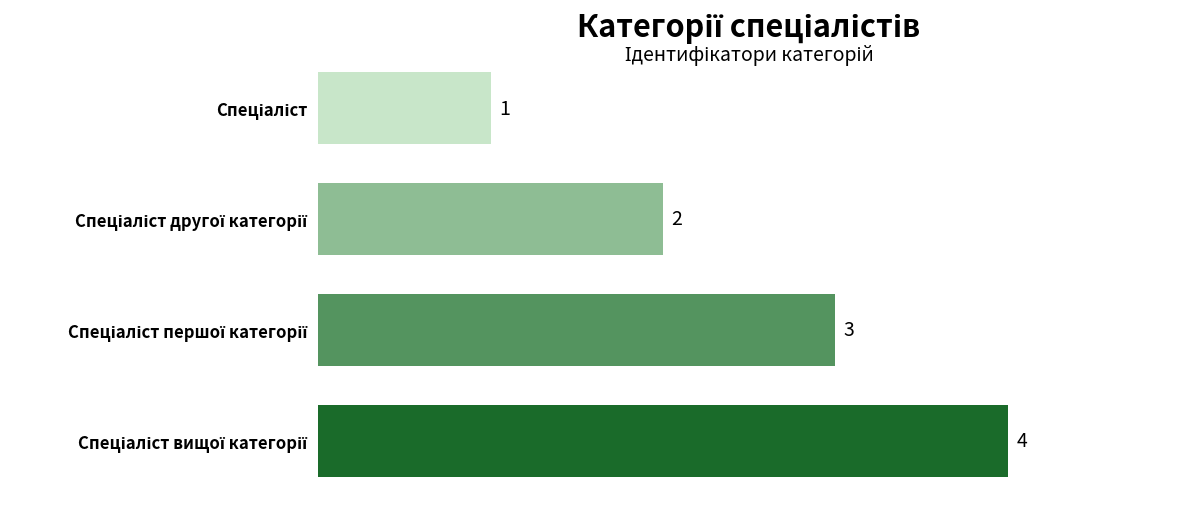

What is the difference between the maximum and minimum values?

3